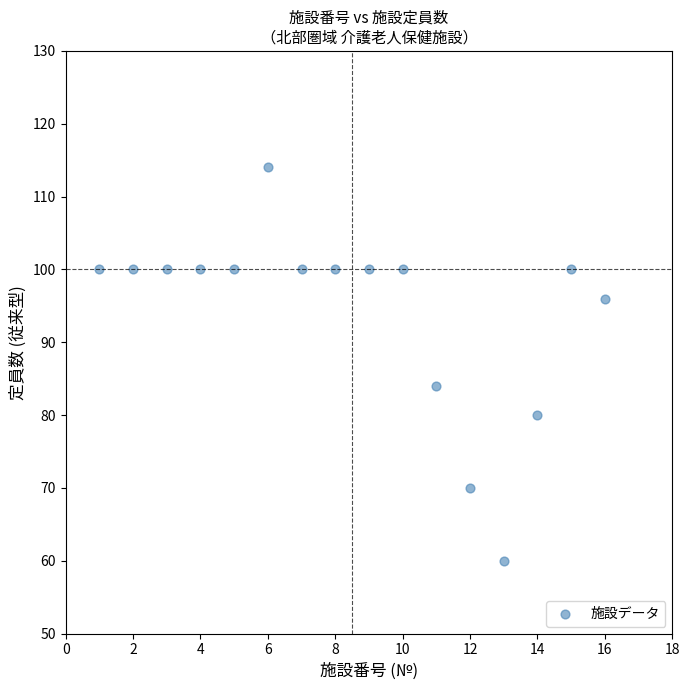

What Y value in the scatter plot is closest to 87?

84